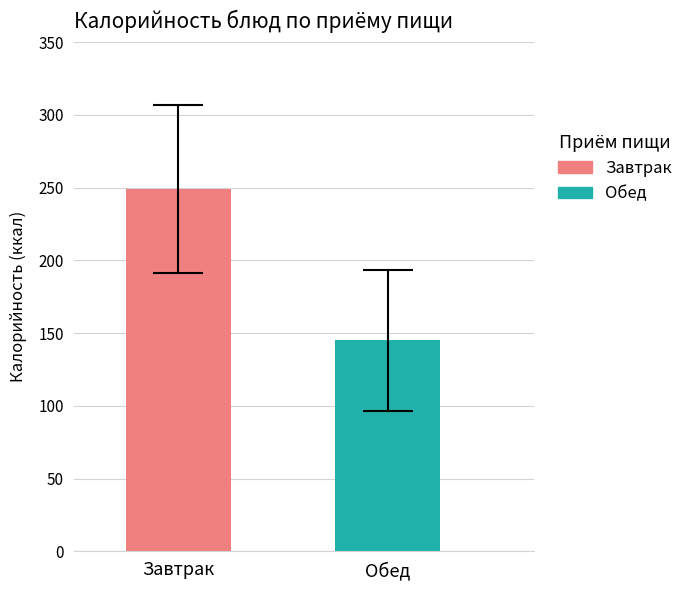

Rank the series by their average value, from highest to lowest.

Завтрак, Обед